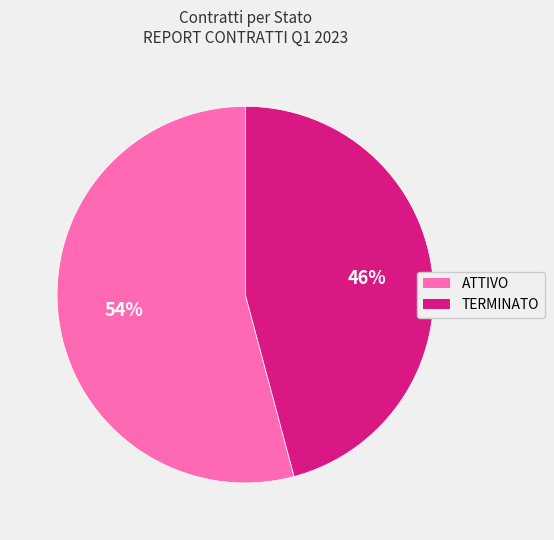

Rank the categories by value from lowest to highest.

TERMINATO, ATTIVO